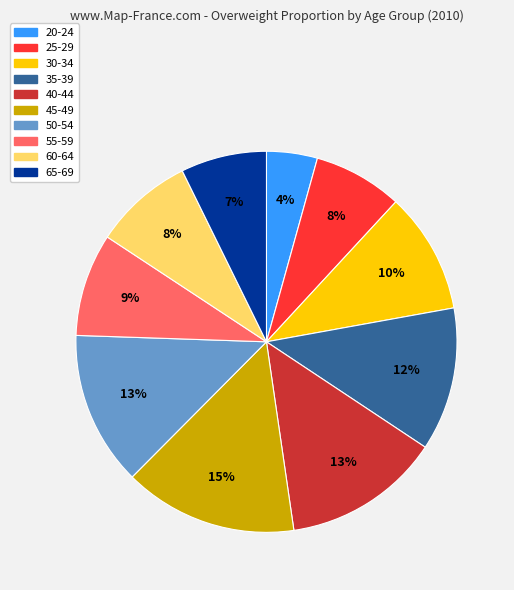

Is the sum of 60-64 and 30-34 greater than half?

No